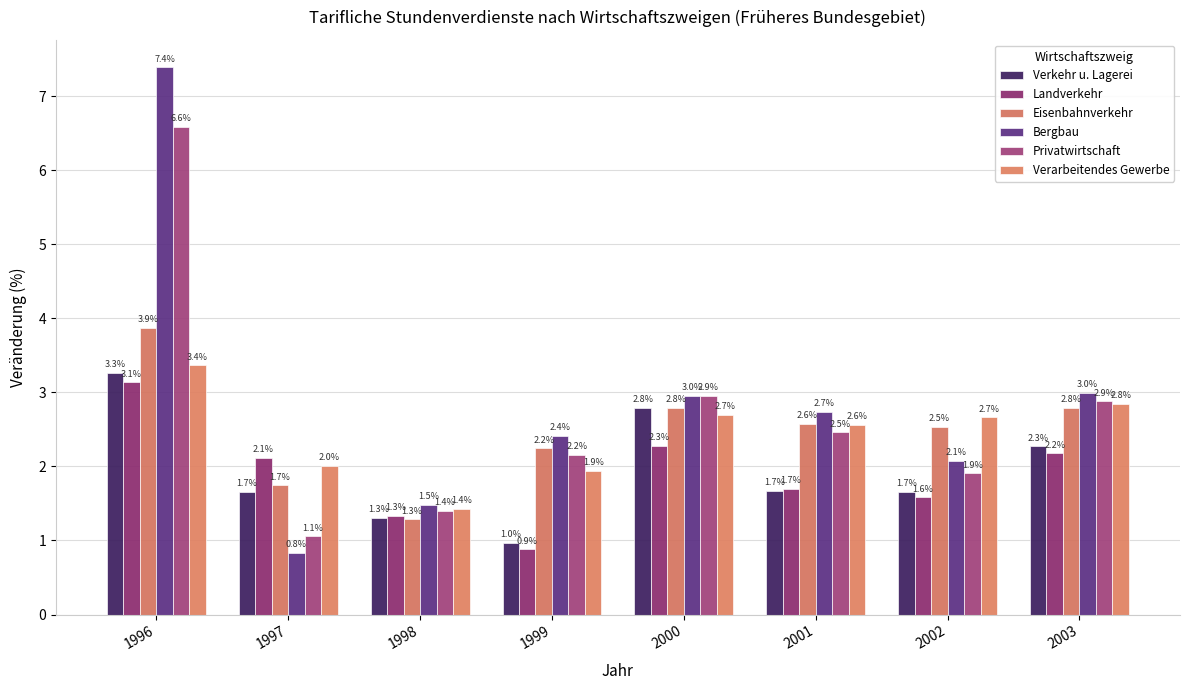

What is the value of the Verkehr u. Lagerei bar at the 8th from the left?

2.3